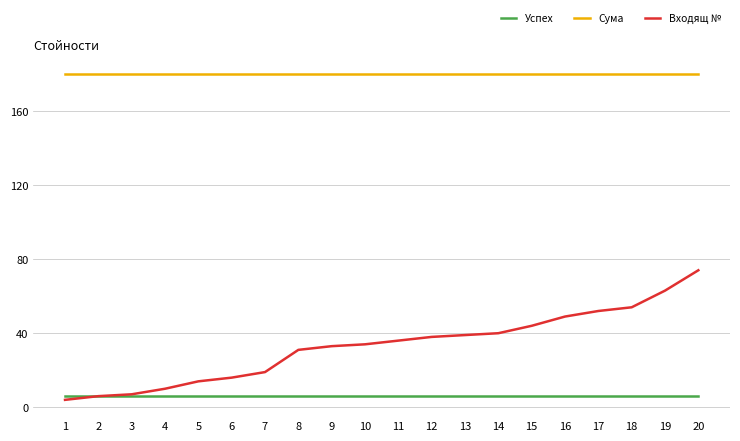

How many distinct data groups are displayed?

3